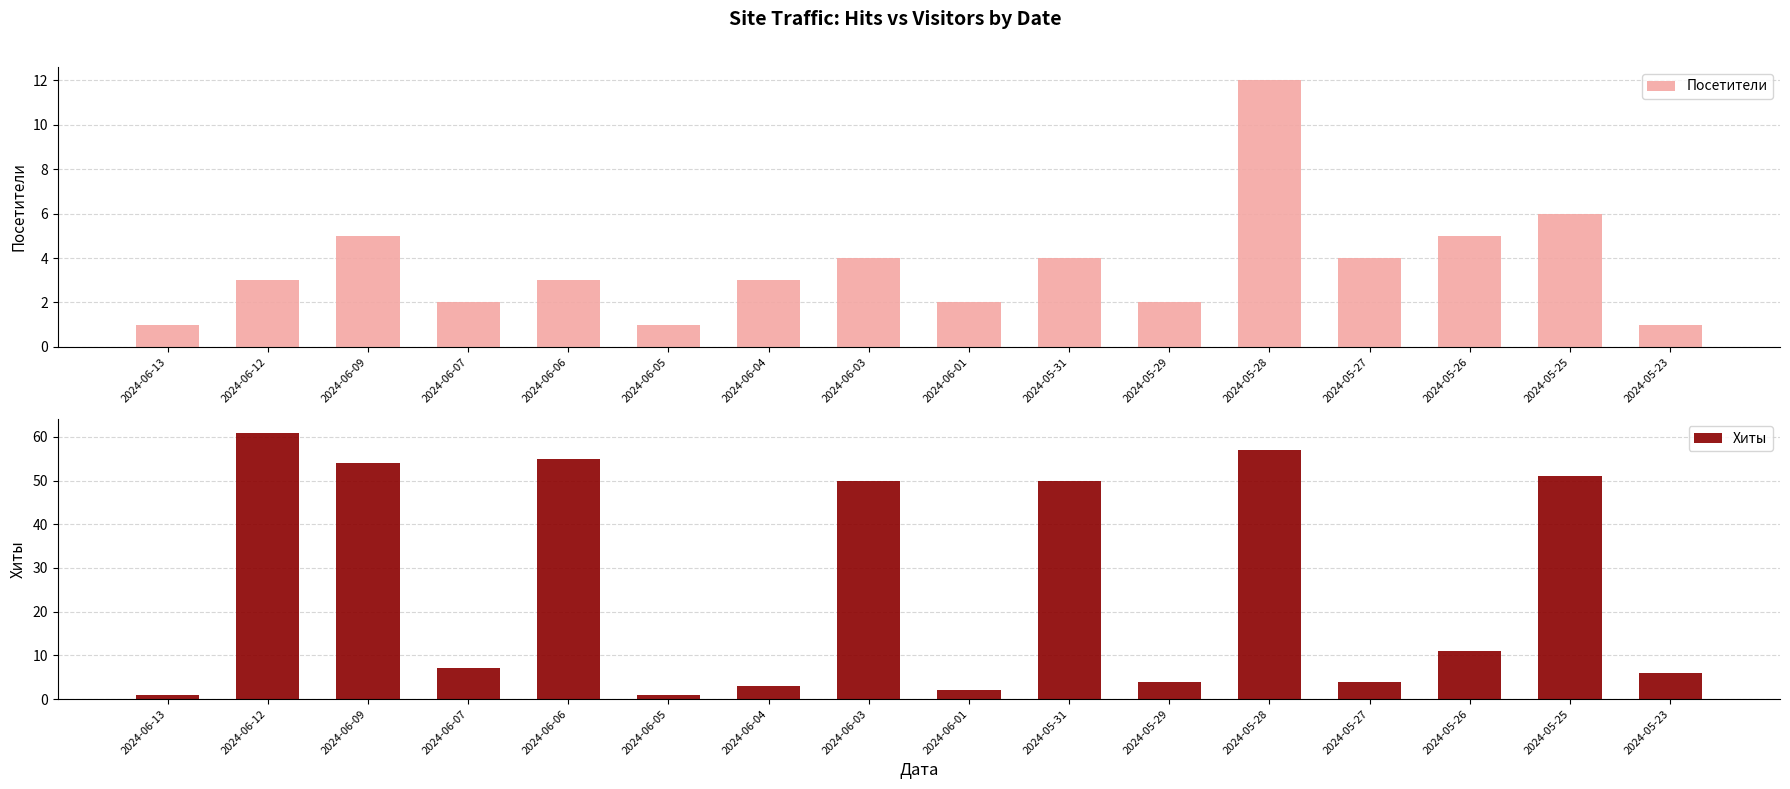

How many values in the Хиты series exceed 11?

7